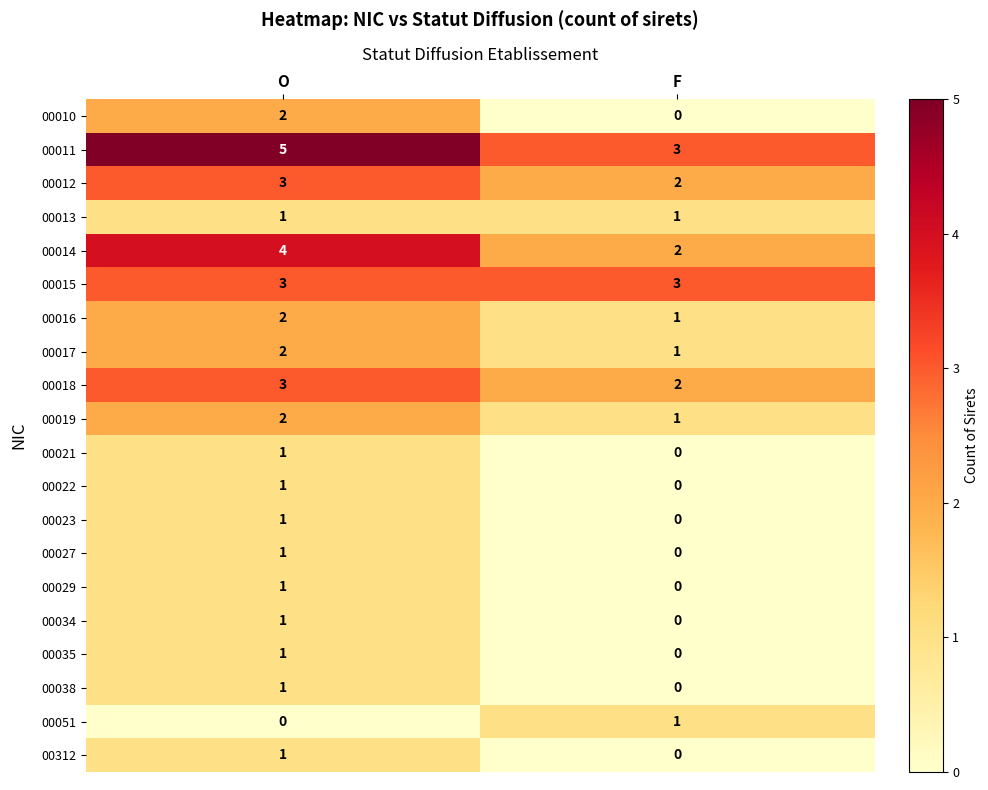

List the labels in order of 00038 value, smallest first.

F, O